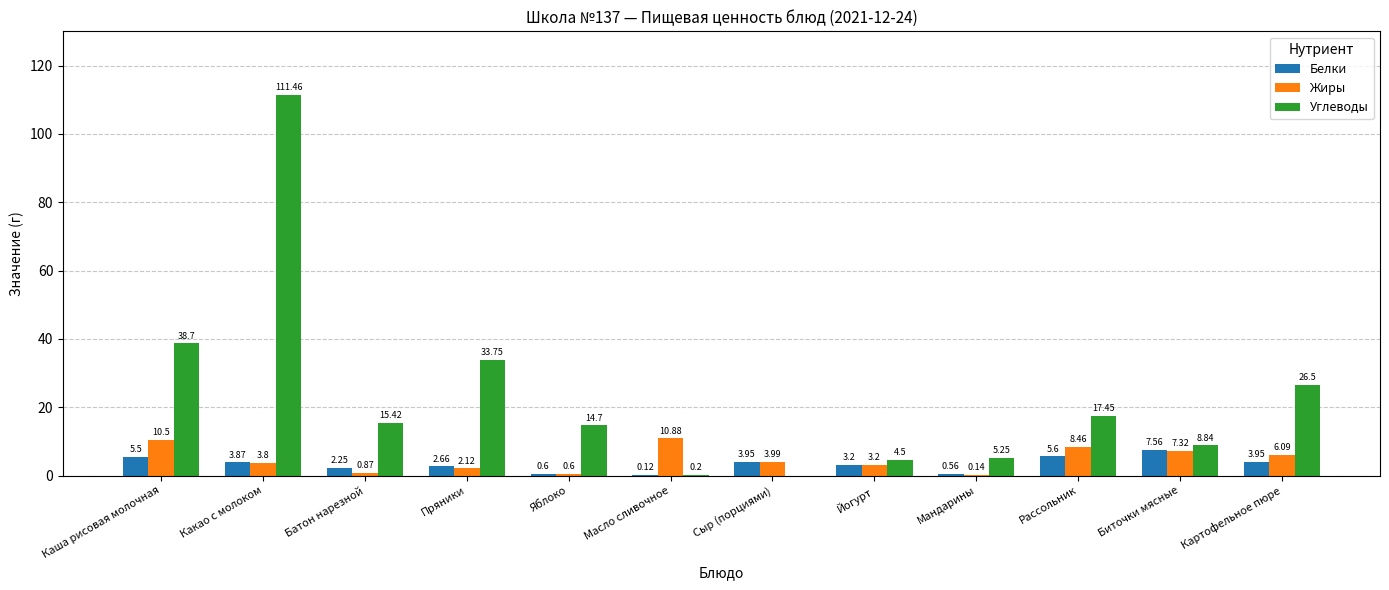

Is the value of Белки at Мандарины greater than the value of Жиры at Биточки мясные?

No